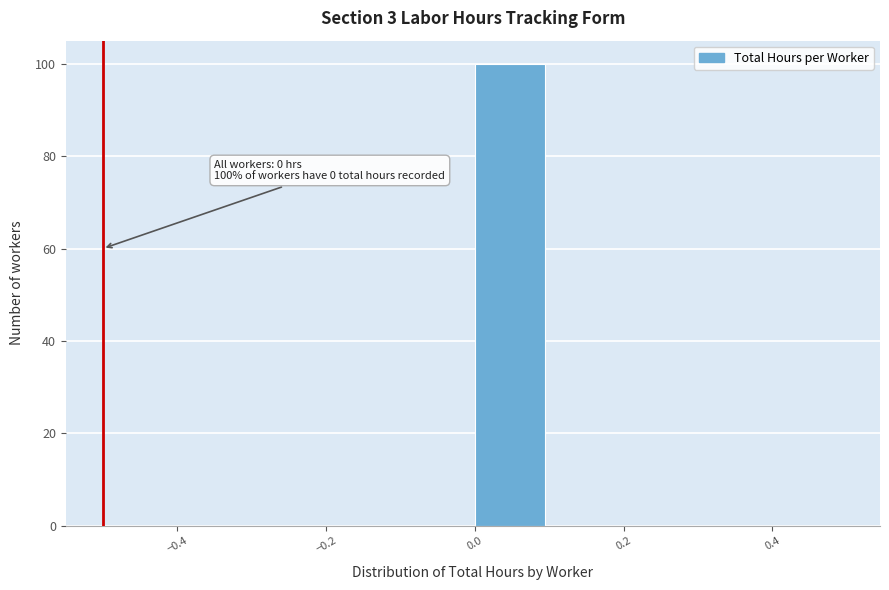

Which range on the x-axis has the tallest bar?

0.0 to 0.1